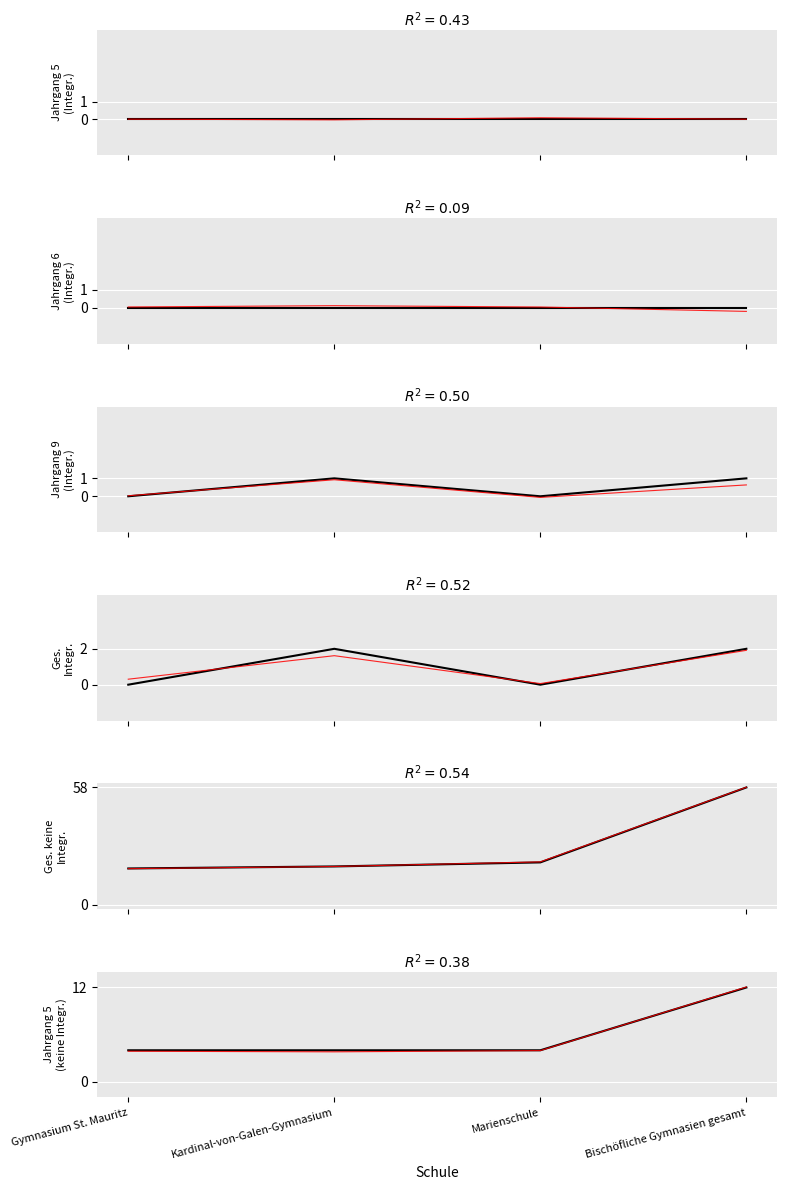

At how many categories does at least one series exceed 33?

1